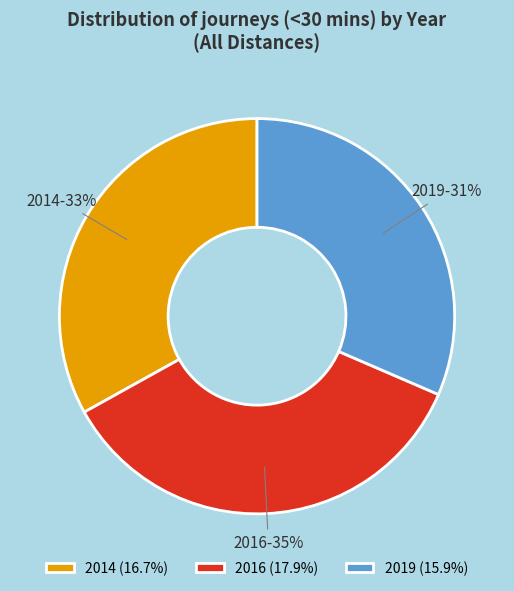

Combined, do 2019 and 2016 account for over 50%?

Yes